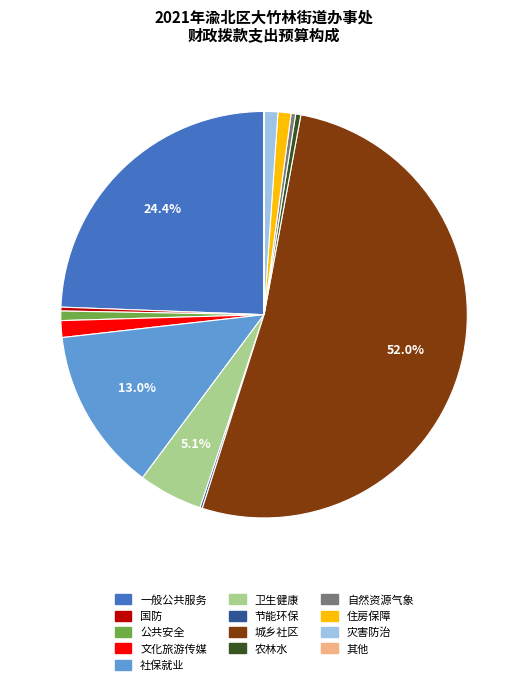

Is there a majority slice in this chart?

Yes